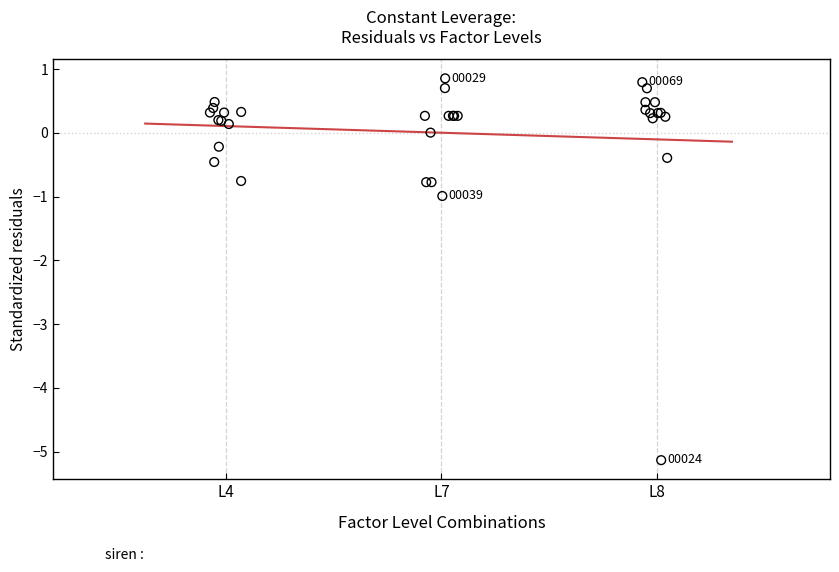

What Y value in the scatter plot is closest to -2?

-1.0